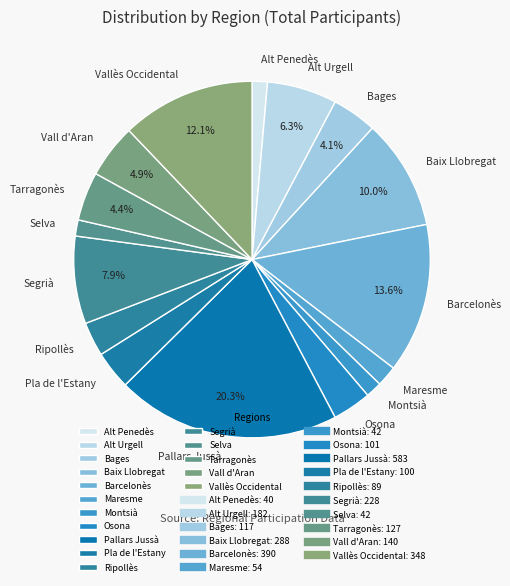

True or false: Alt Penedès accounts for 11% of the total.

False